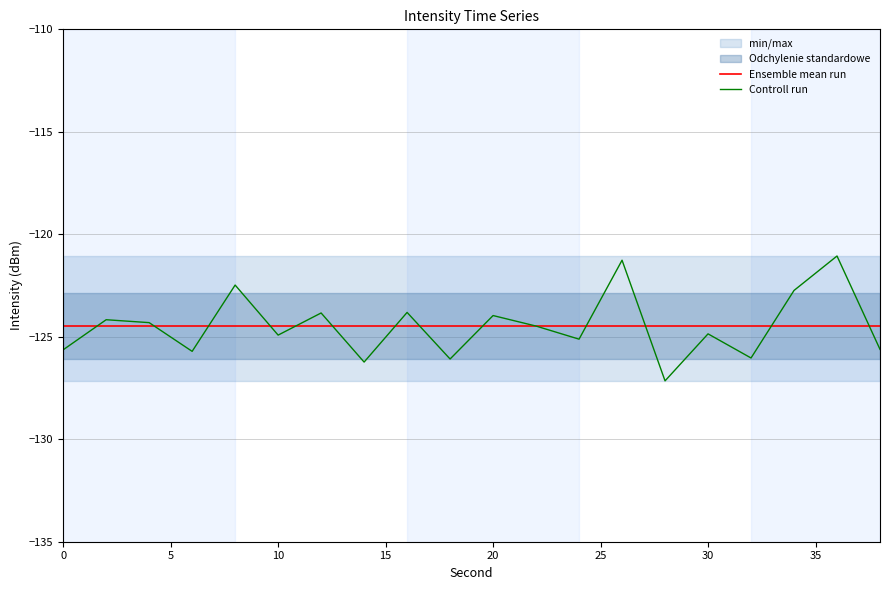

The Ensemble mean run series shows -124.5 at 20. True or false?

True